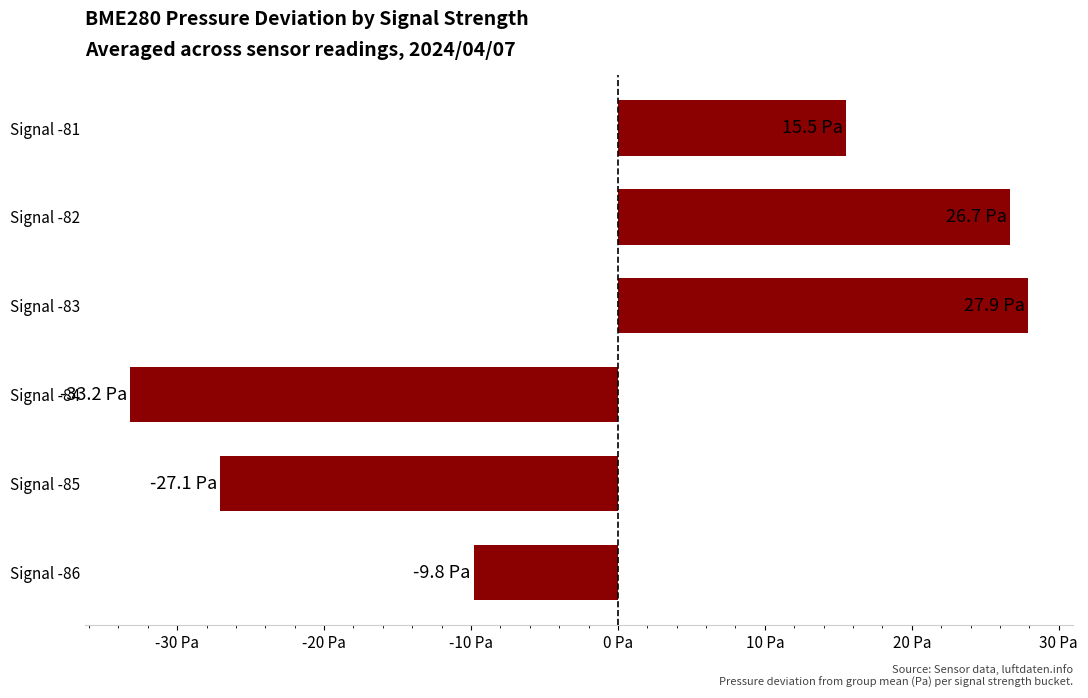

Which label corresponds to the smallest value in the chart?

Signal -84